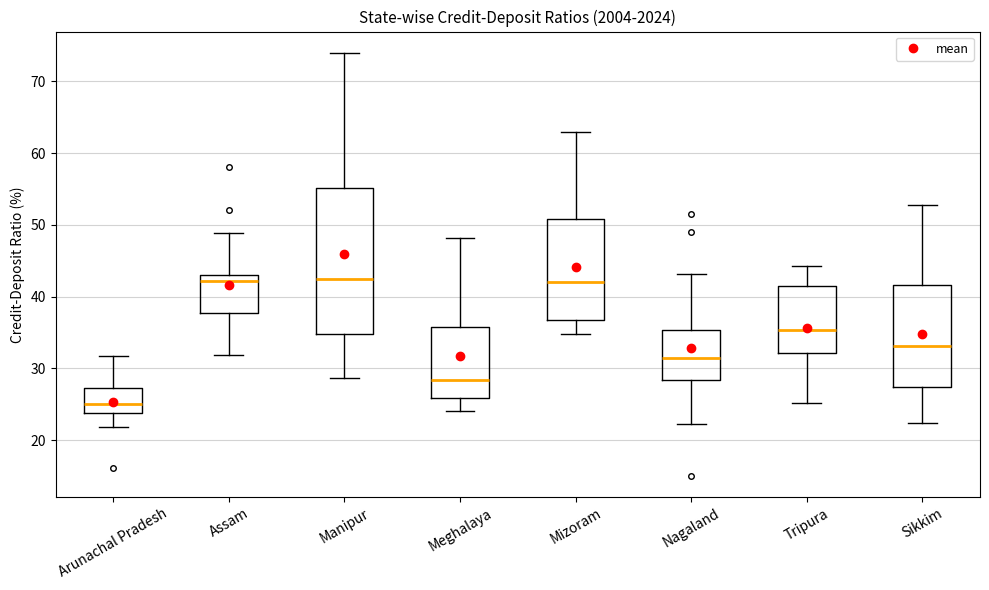

Reading left to right, transcribe this box plot: for each box, give where its median line is, the range the box spans, and where its two whiskers end, as read against the y-axis. The values are not printed on the chart, so give them approximately, as read against the axis.

Arunachal Pradesh: median 25, box 24 to 27, whiskers 22 to 32
Assam: median 42, box 38 to 43, whiskers 32 to 49
Manipur: median 42, box 35 to 55, whiskers 29 to 74
Meghalaya: median 28, box 26 to 36, whiskers 24 to 48
Mizoram: median 42, box 37 to 51, whiskers 35 to 63
Nagaland: median 32, box 28 to 35, whiskers 22 to 43
Tripura: median 35, box 32 to 42, whiskers 25 to 44
Sikkim: median 33, box 27 to 42, whiskers 22 to 53